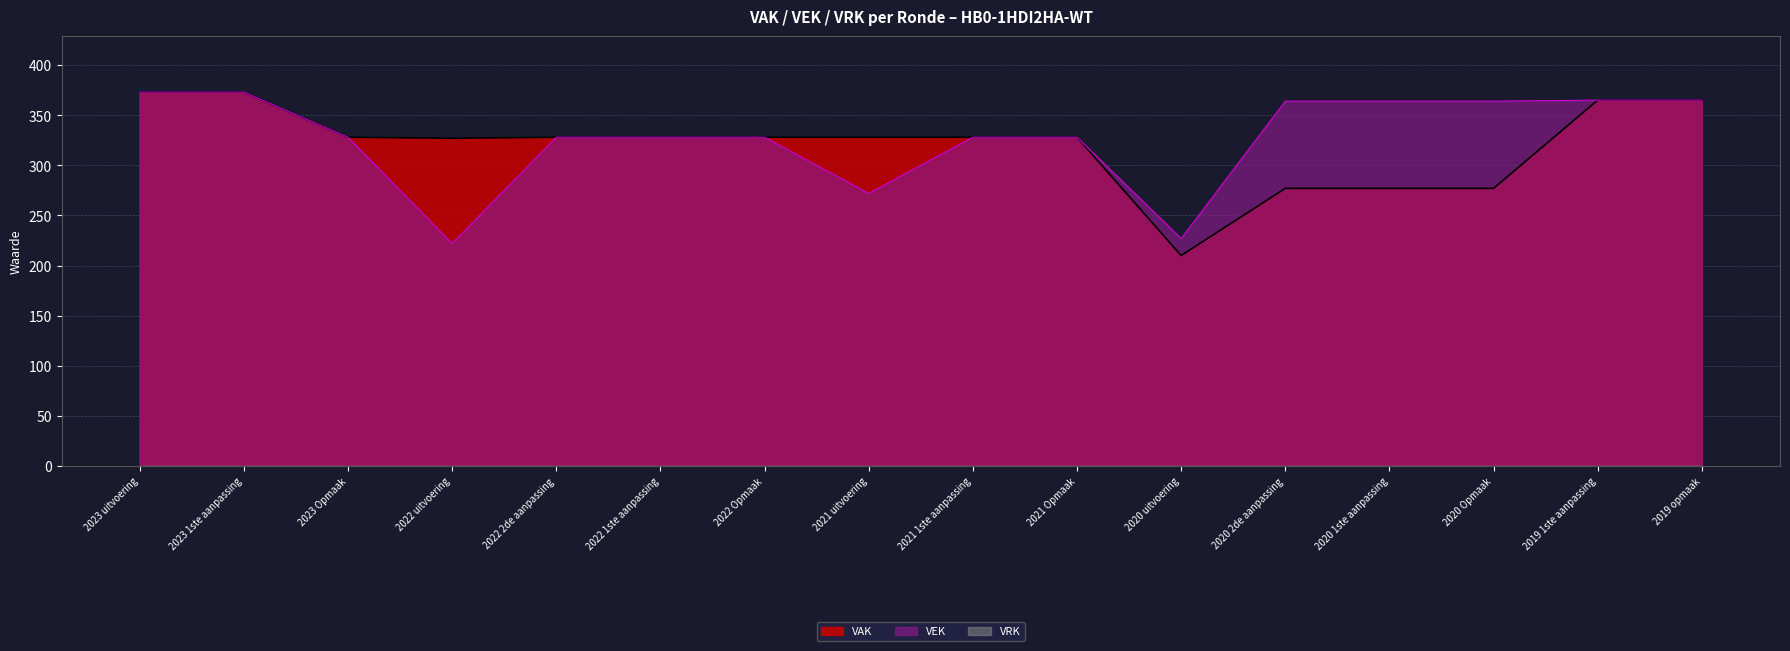

What is the label of the 2nd point from the left?

2023 1ste aanpassing